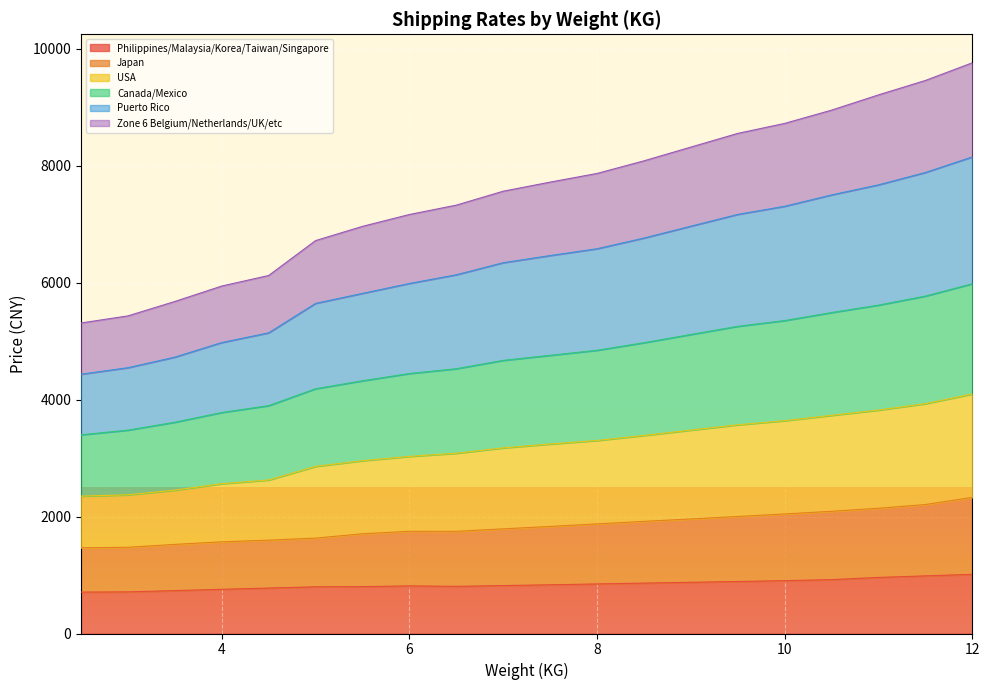

What is the minimum value for Philippines/Malaysia/Korea/Taiwan/Singapore?

708.1